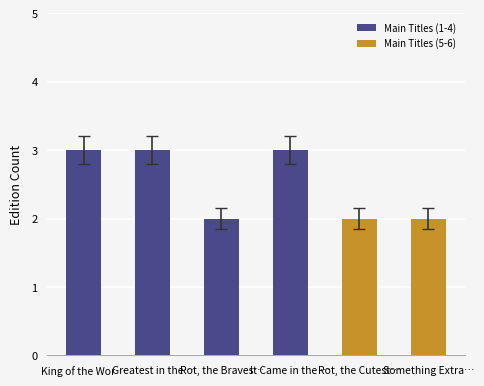

What is the label of the 1st bar from the right?

Something Extra…